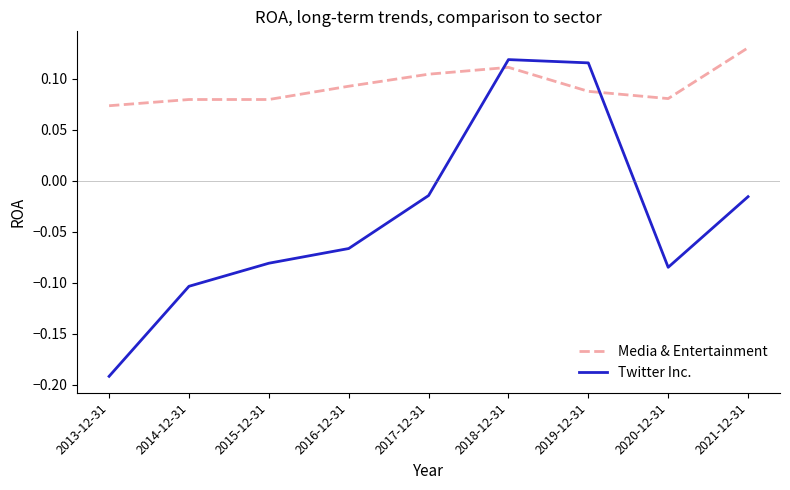

At which category does the chart reach its peak across all series?

2021-12-31